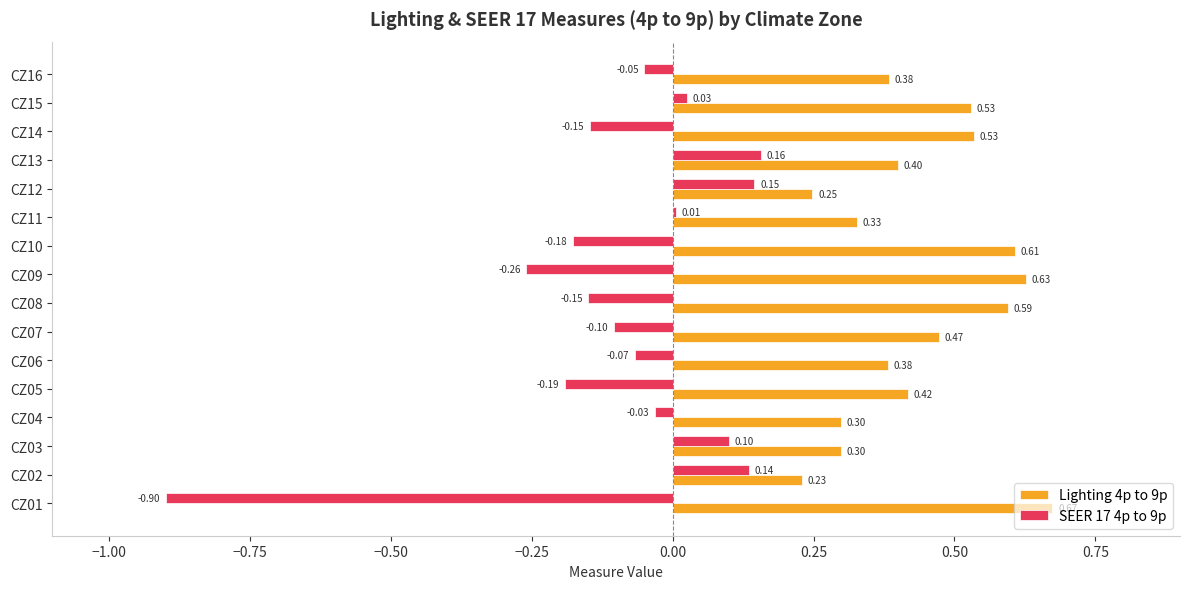

What is the sum of all SEER 17 4p to 9p values?

-1.5